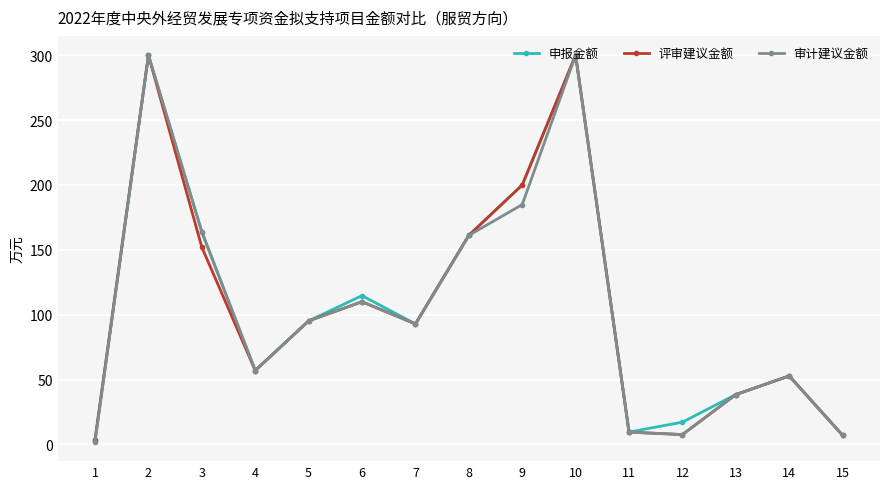

What is the value of the 申报金额 point at the 6th from the left?

114.7